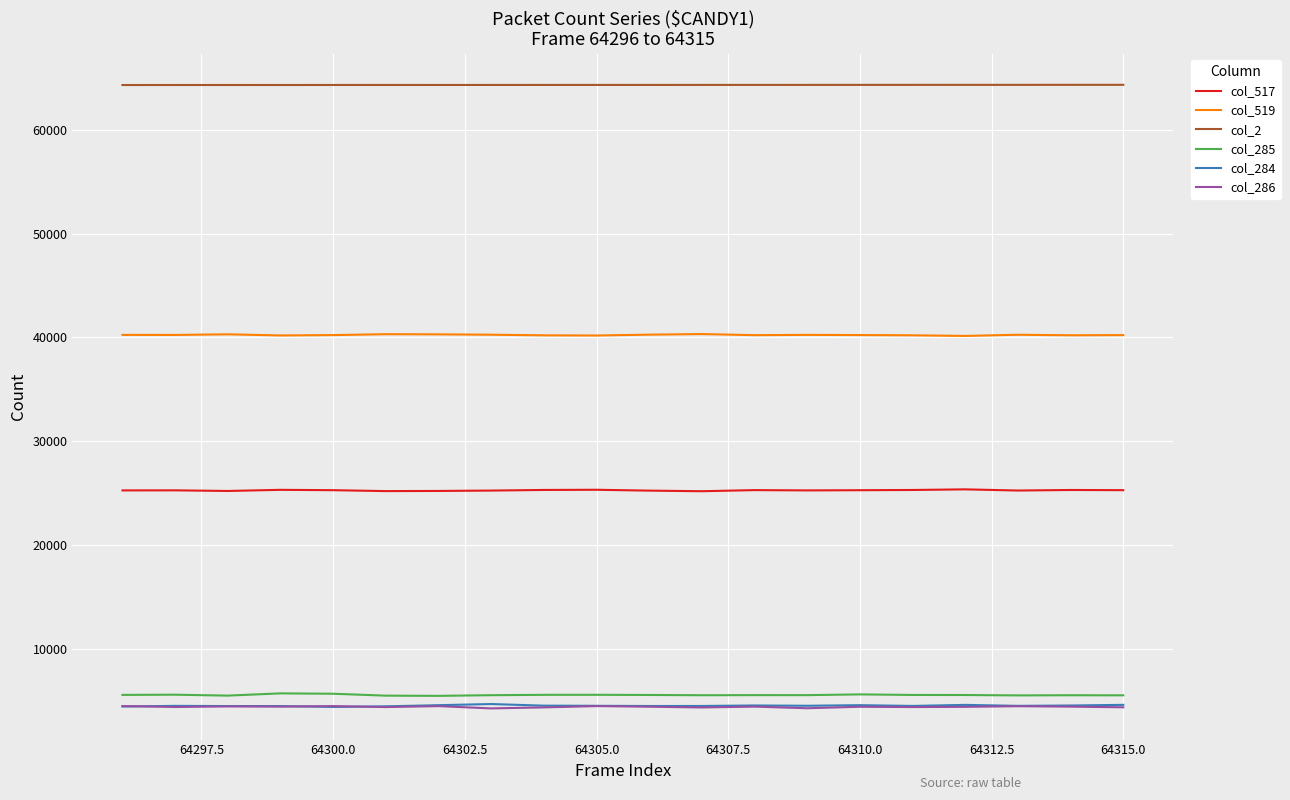

What is the maximum value for col_286?

4533